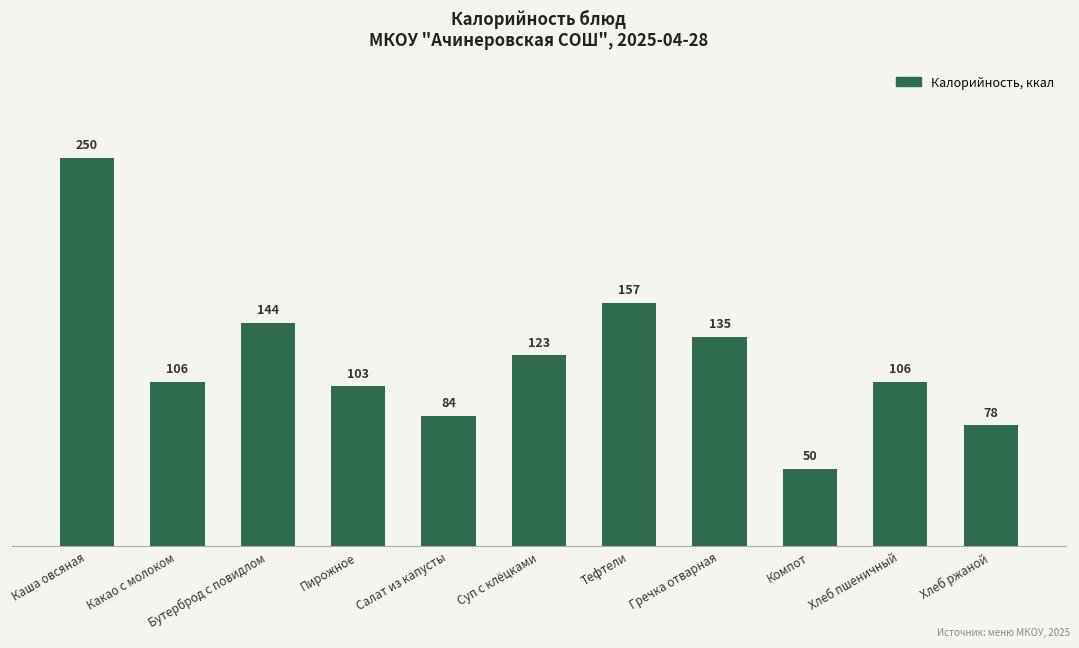

Reading left to right, list all the values displayed in this chart.

250	106	144	103	84	123	157	135	50	106	78